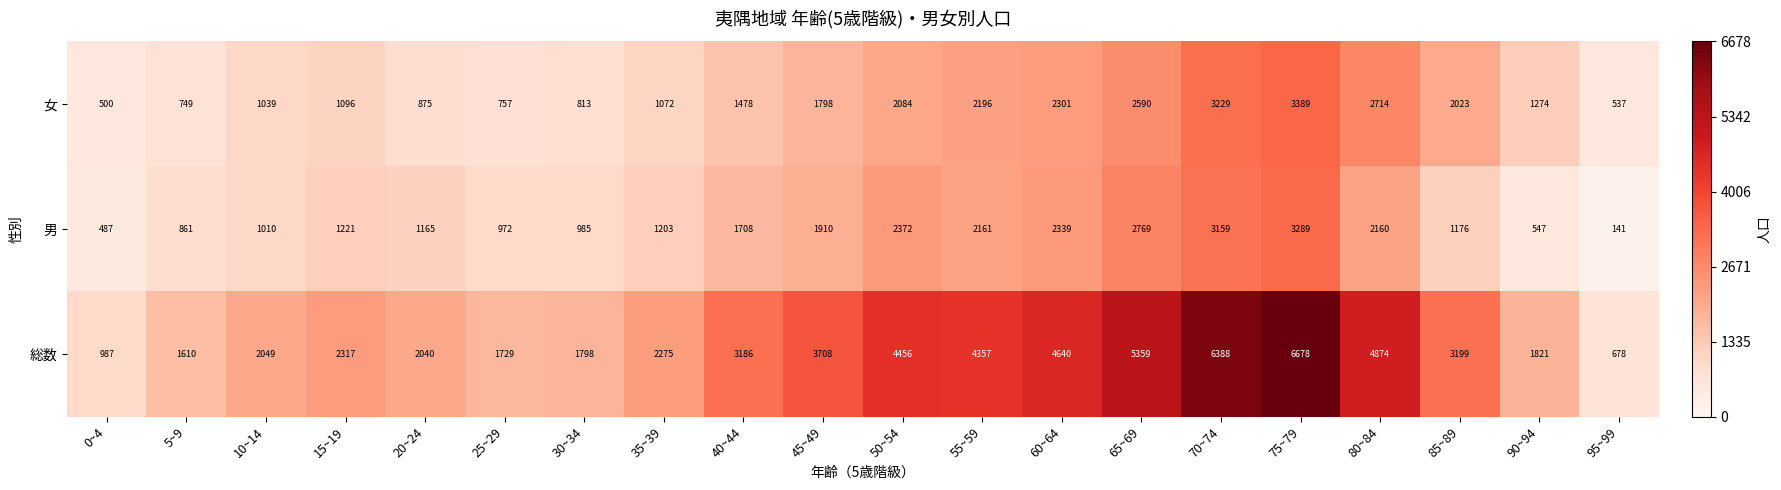

What is the sum of the 男 values at 60~64 and 0~4?

2826